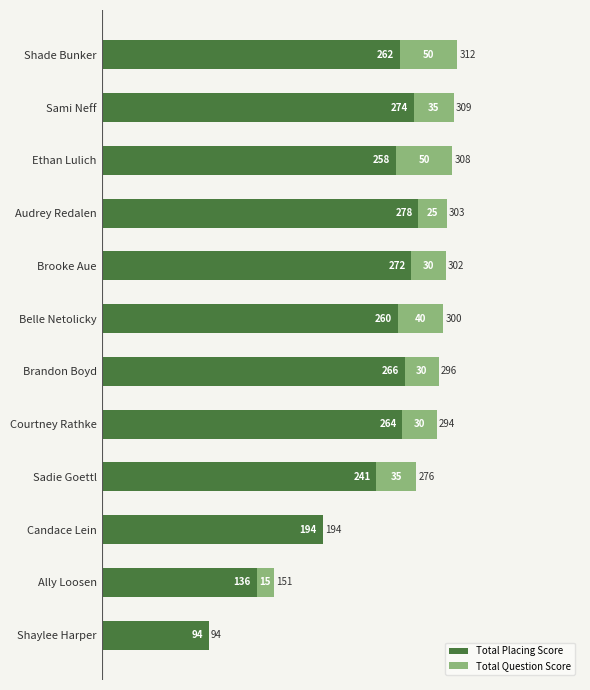

At which label is Total Placing Score closest to 186?

Candace Lein